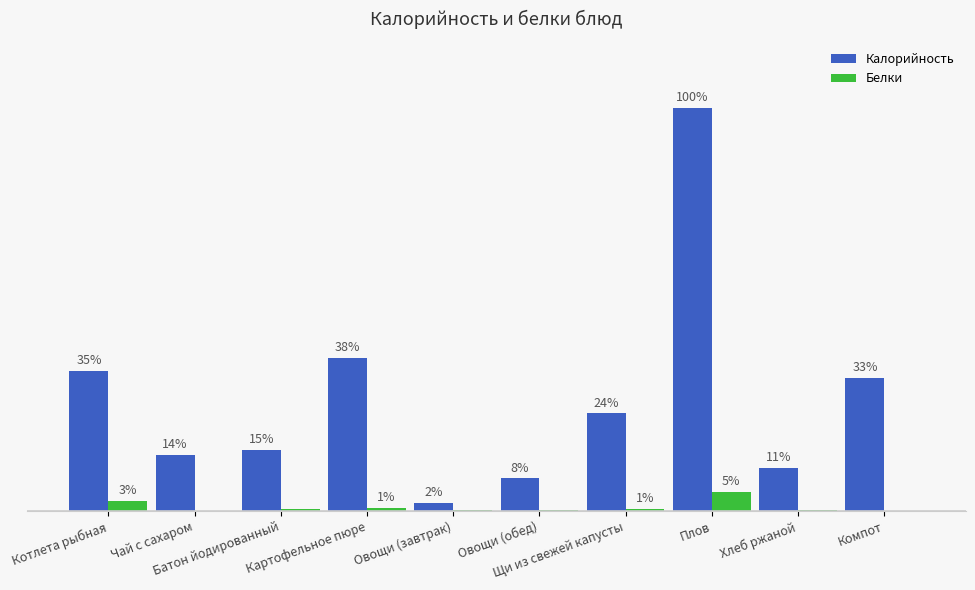

List the series in order of their overall mean, highest first.

Калорийность, Белки